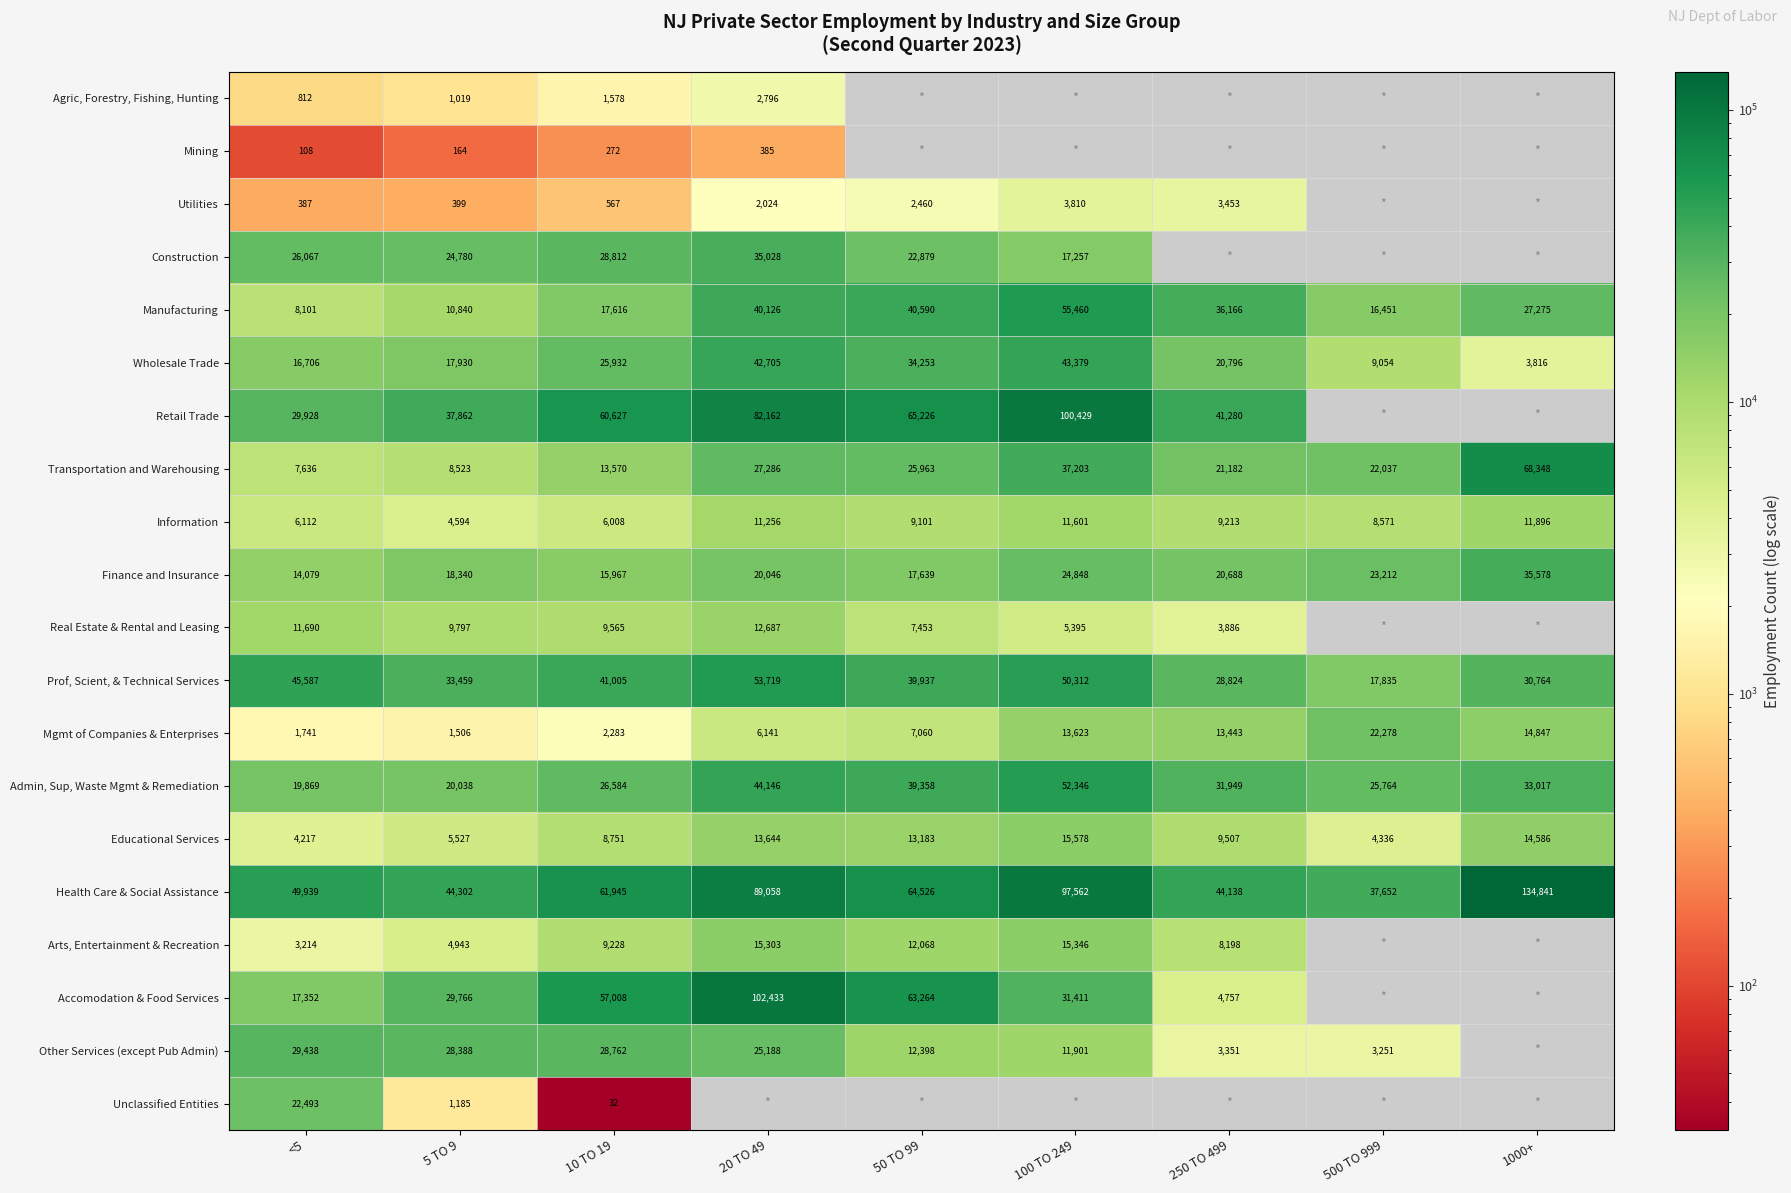

The Finance and Insurance series shows 23212 at 500 TO 999. True or false?

True